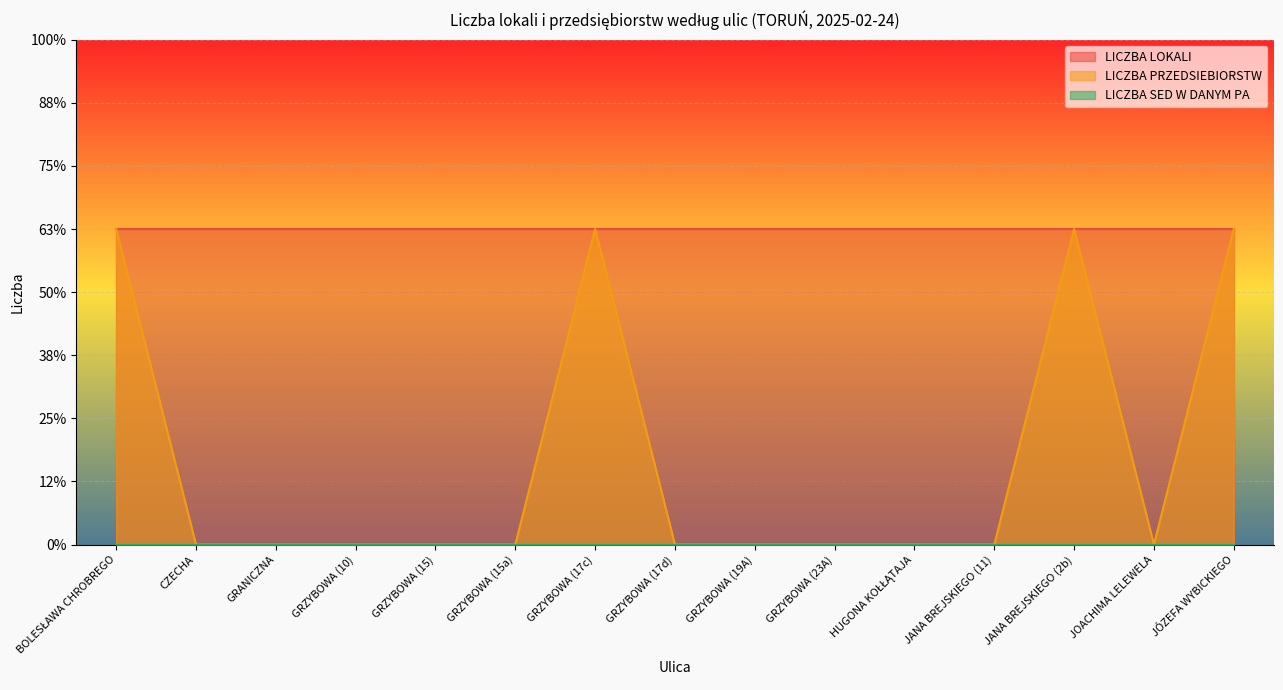

Reading left to right, what are all the values shown in this chart?

LICZBA LOKALI: 1	1	1	1	1	1	1	1	1	1	1	1	1	1	1
LICZBA PRZEDSIEBIORSTW: 1	0	0	0	0	0	1	0	0	0	0	0	1	0	1
LICZBA SED W DANYM PA: 0	0	0	0	0	0	0	0	0	0	0	0	0	0	0